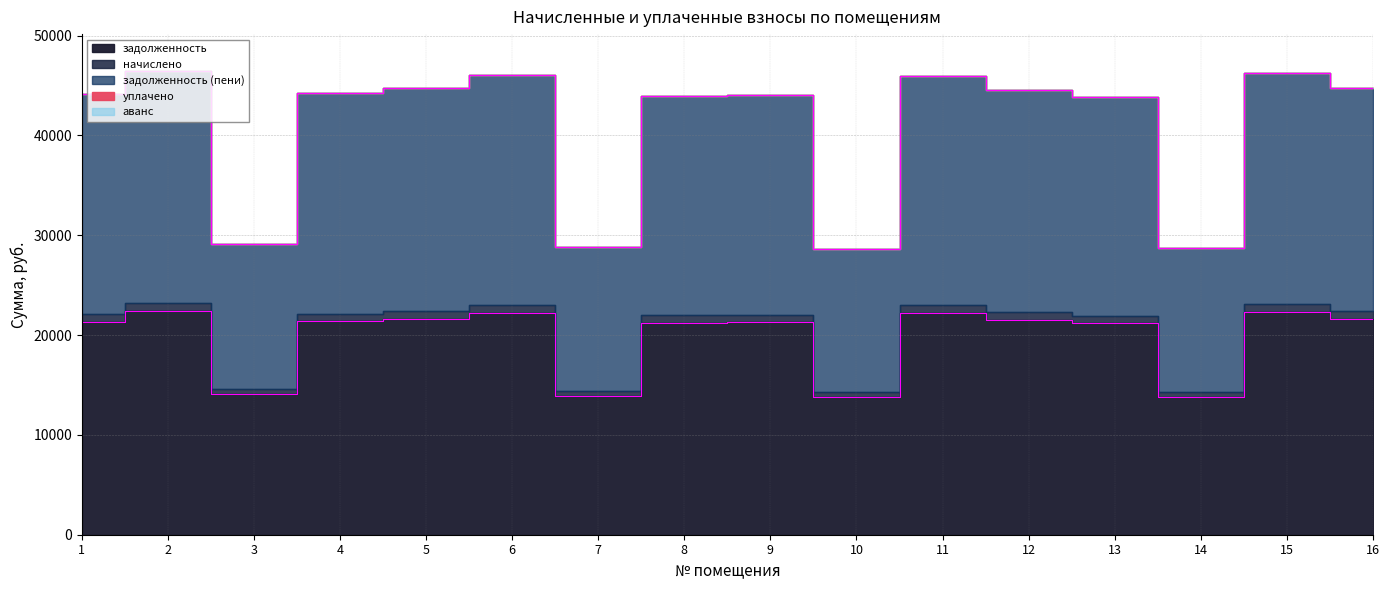

Between 16 and 14, which is larger?

16